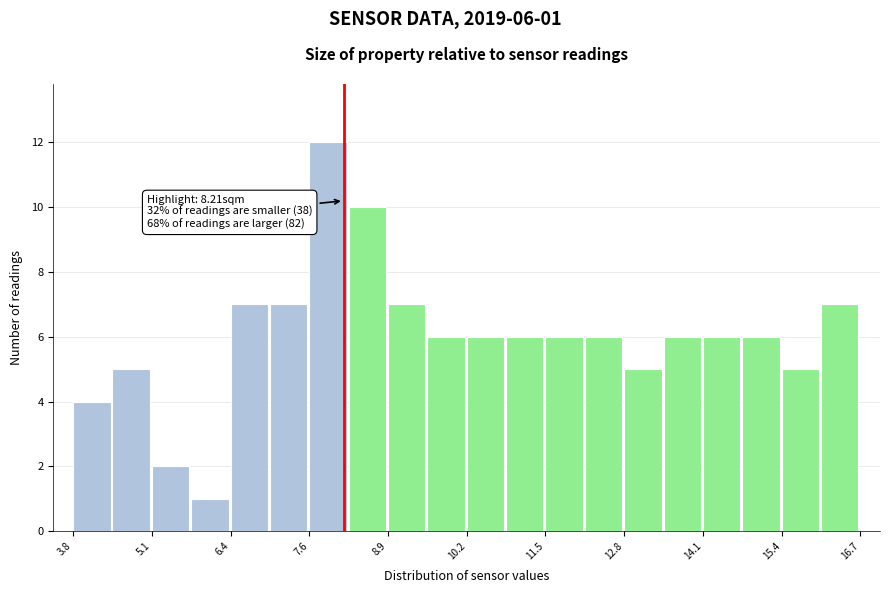

Read against the x-axis, roughly where is the centre of the tallest bar?

8.0